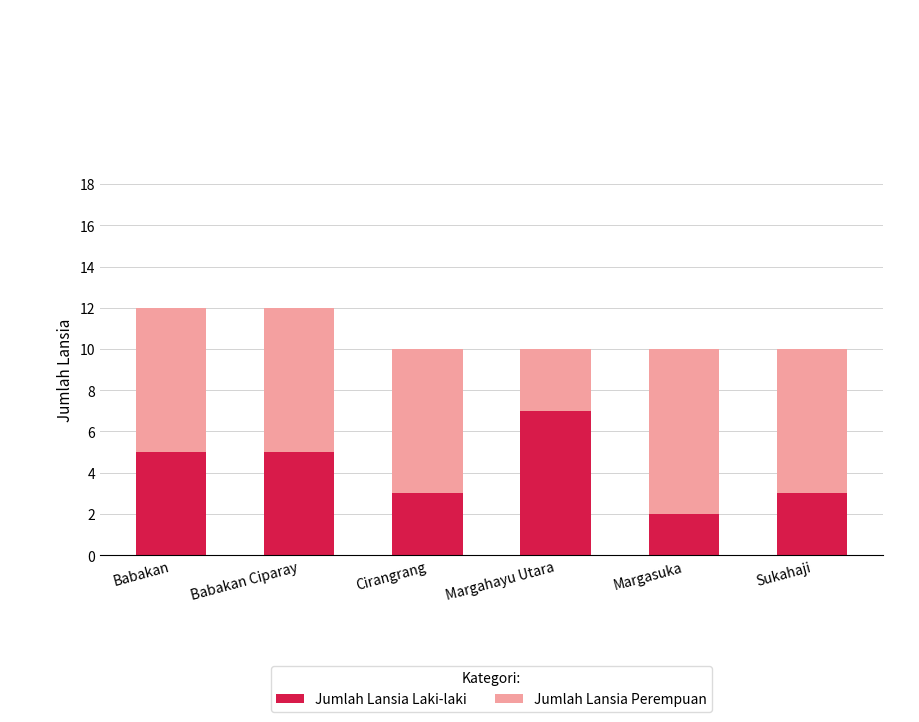

Is it true that Jumlah Lansia Laki-laki equals 5 at Babakan?

True